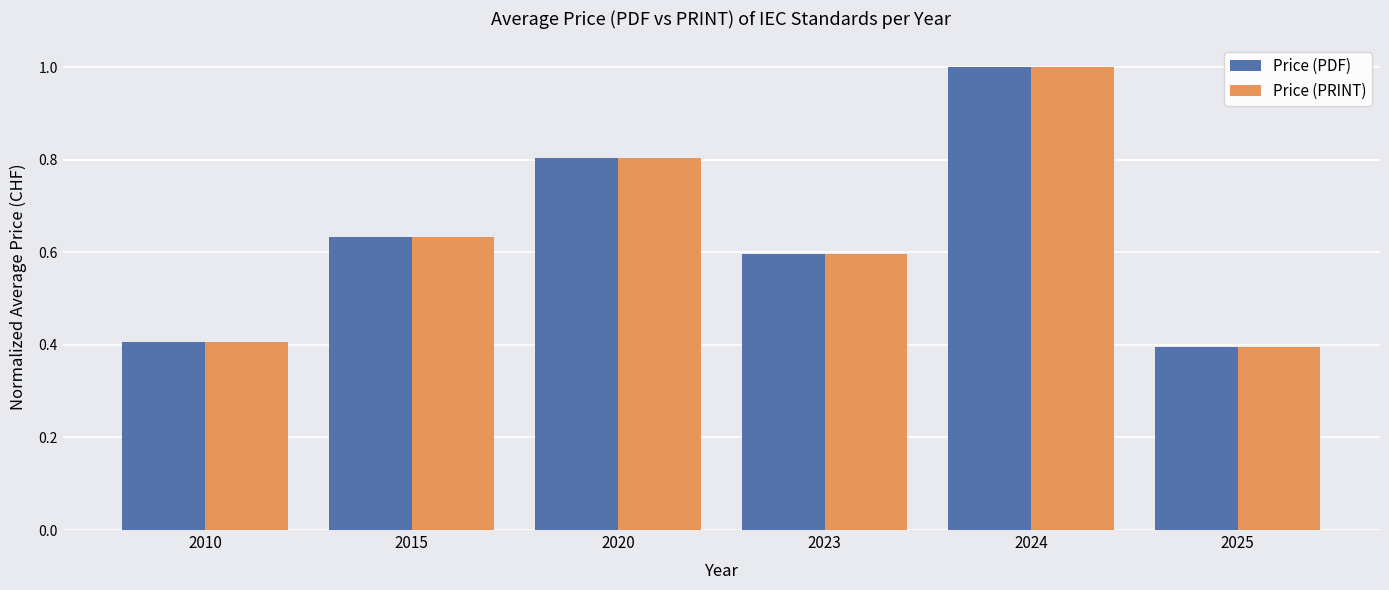

Are the bars grouped side by side (vs. stacked)?

Yes